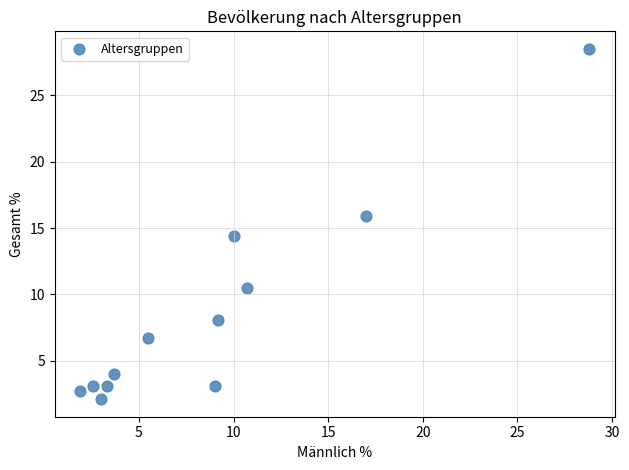

What is the average Y value?

8.5